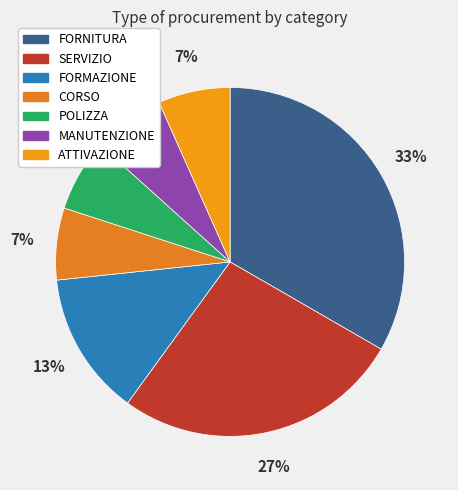

Which category has the biggest portion of the pie?

FORNITURA